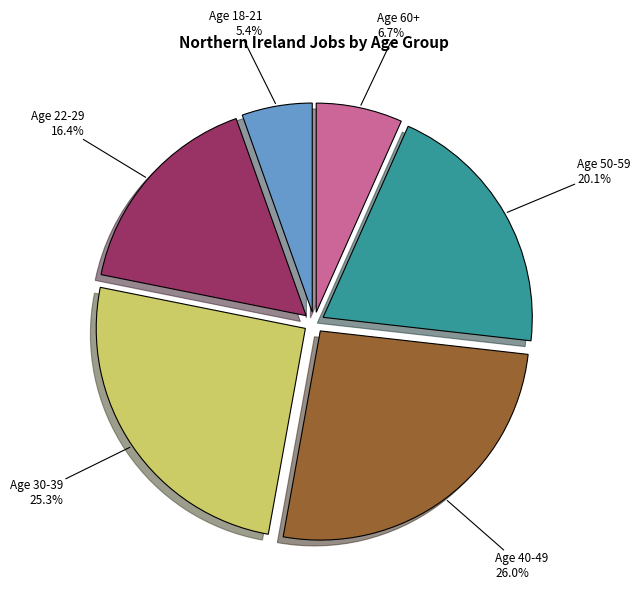

Between Age 22-29 and Age 60+, which is larger?

Age 22-29